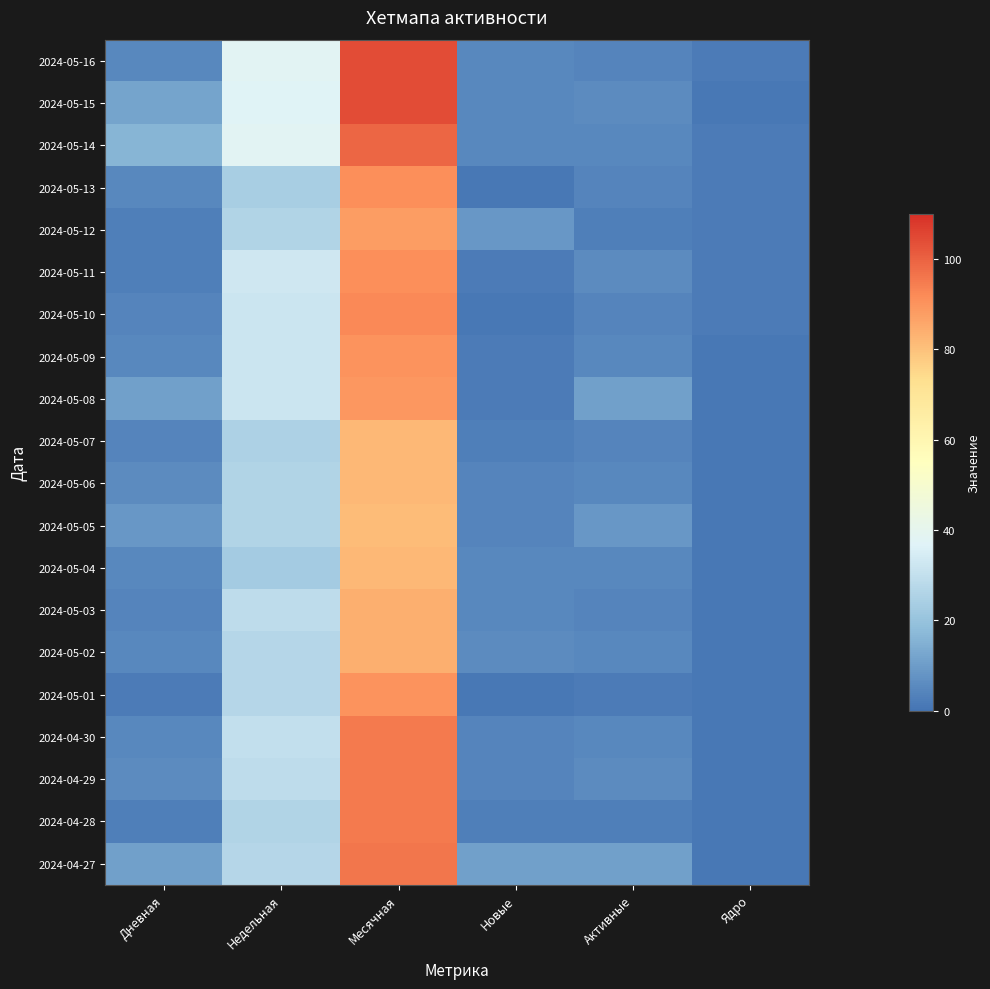

How many data points does each series have?

6